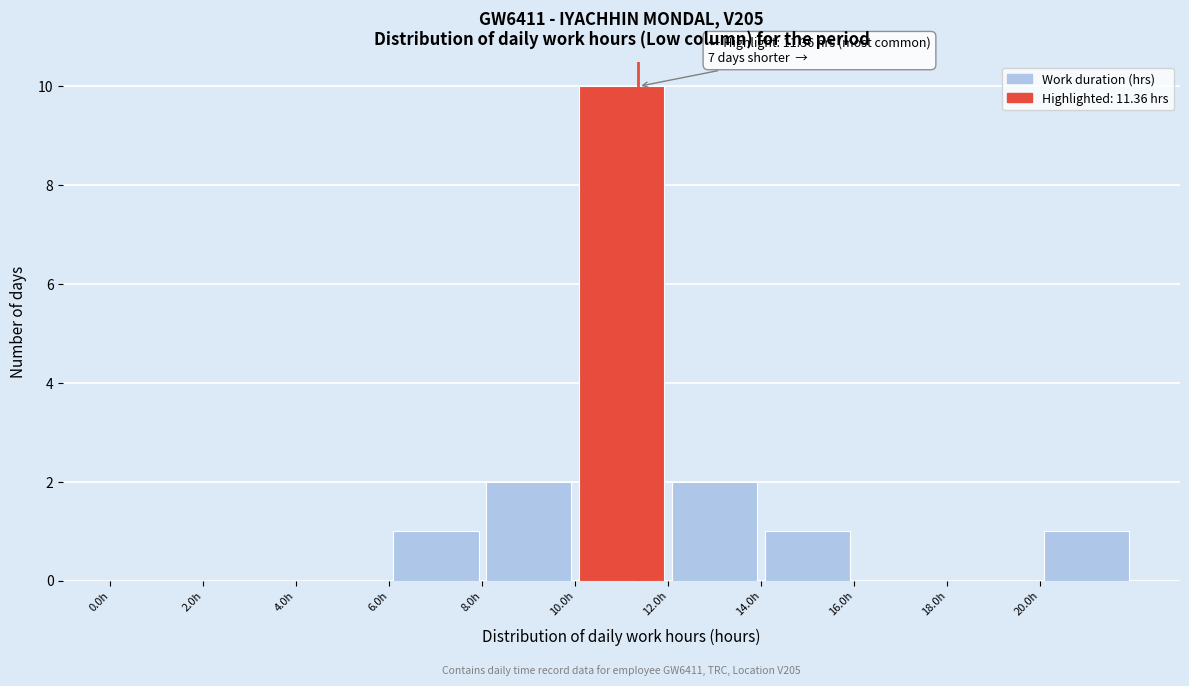

Which range on the x-axis has the tallest bar?

10 to 12